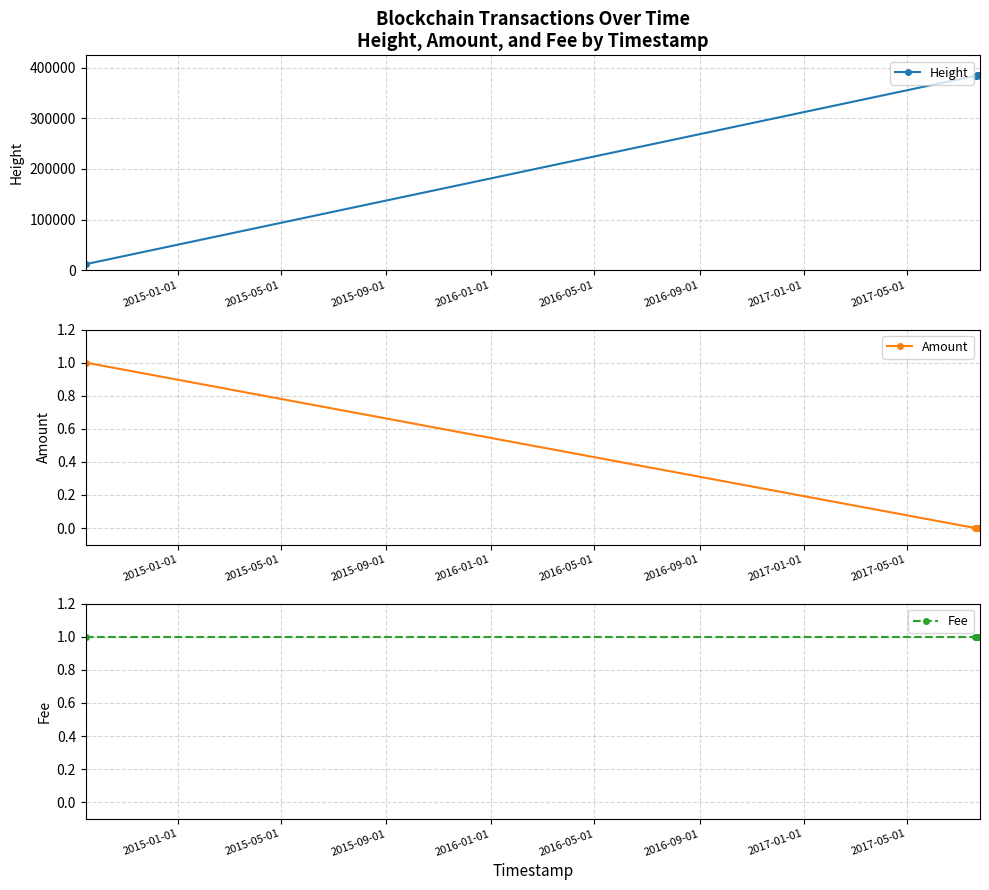

True or false: Height has more than 1 interior local peaks.

False